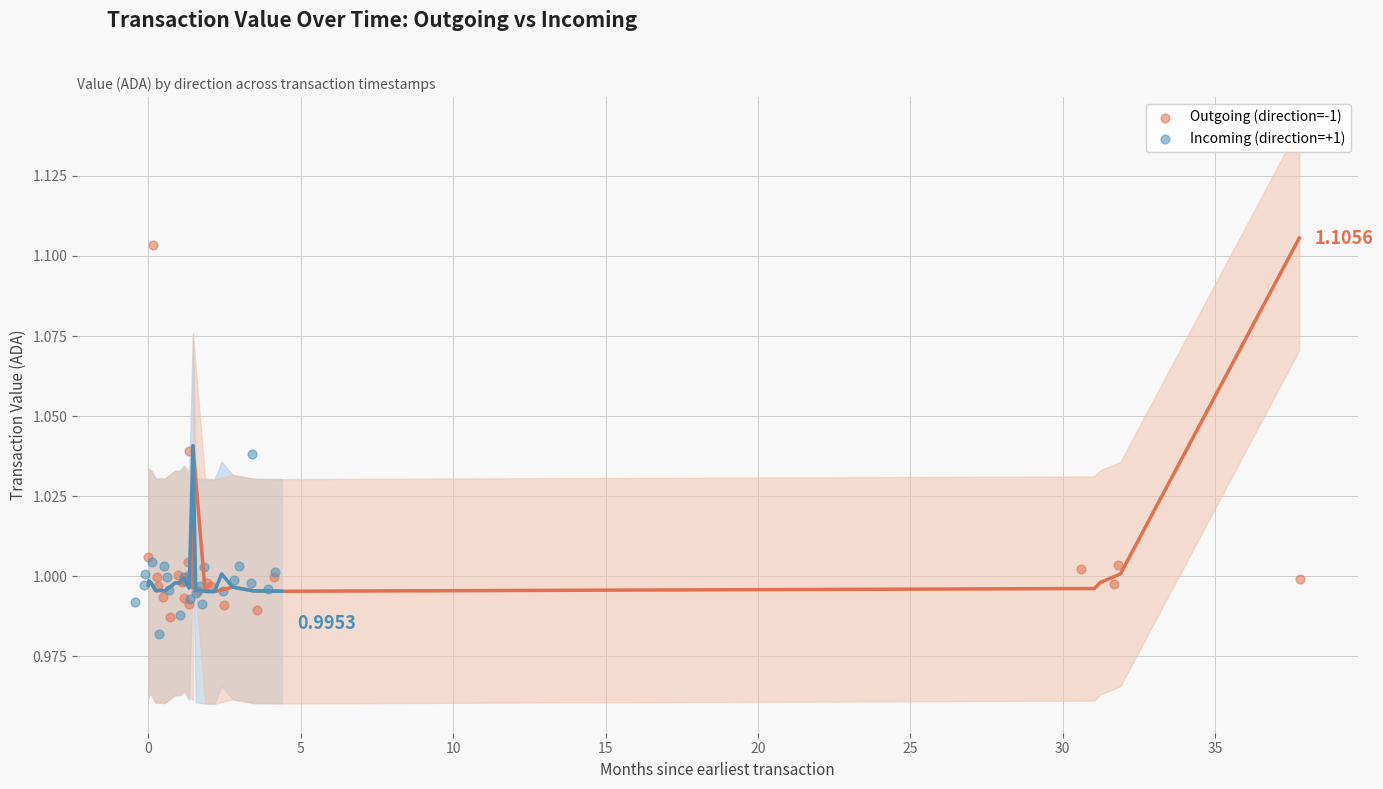

Which series contains the lowest Y value?

Incoming (direction=+1)